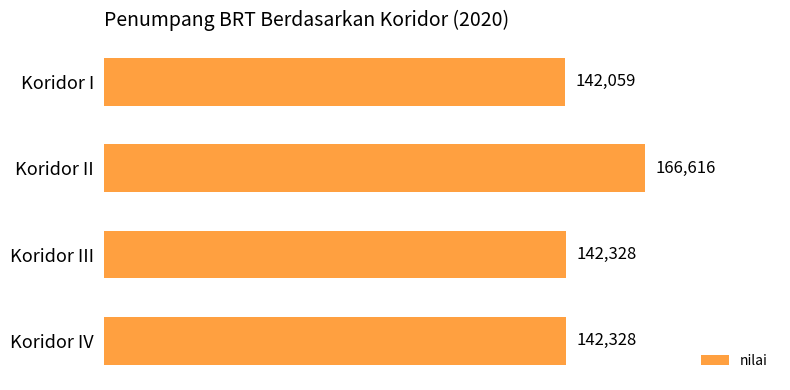

Approximately how many times larger is the value at Koridor I compared to Koridor III?

1.0